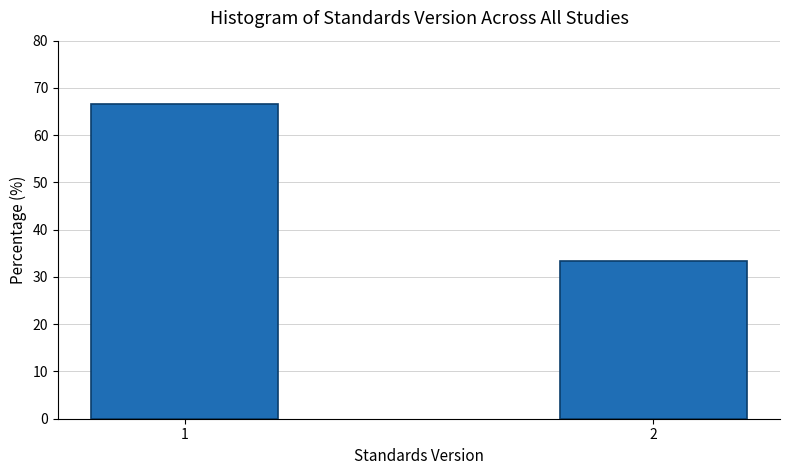

Reading right to left, list all the values displayed in this chart.

33.3	66.7